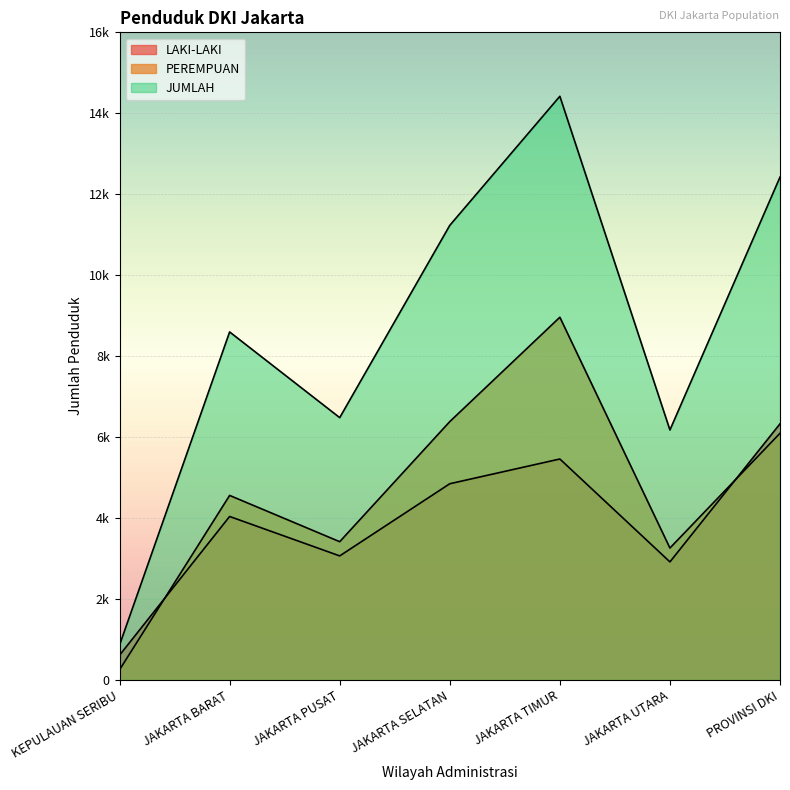

Reading left to right, transcribe all the data shown in this chart.

LAKI-LAKI: KEPULAUAN SERIBU=612	JAKARTA BARAT=4039	JAKARTA PUSAT=3065	JAKARTA SELATAN=4848	JAKARTA TIMUR=5459	JAKARTA UTARA=2917	PROVINSI DKI=6328
PEREMPUAN: KEPULAUAN SERIBU=252	JAKARTA BARAT=4559	JAKARTA PUSAT=3416	JAKARTA SELATAN=6383	JAKARTA TIMUR=8961	JAKARTA UTARA=3259	PROVINSI DKI=6095
JUMLAH: KEPULAUAN SERIBU=864	JAKARTA BARAT=8598	JAKARTA PUSAT=6481	JAKARTA SELATAN=11231	JAKARTA TIMUR=14420	JAKARTA UTARA=6176	PROVINSI DKI=12423